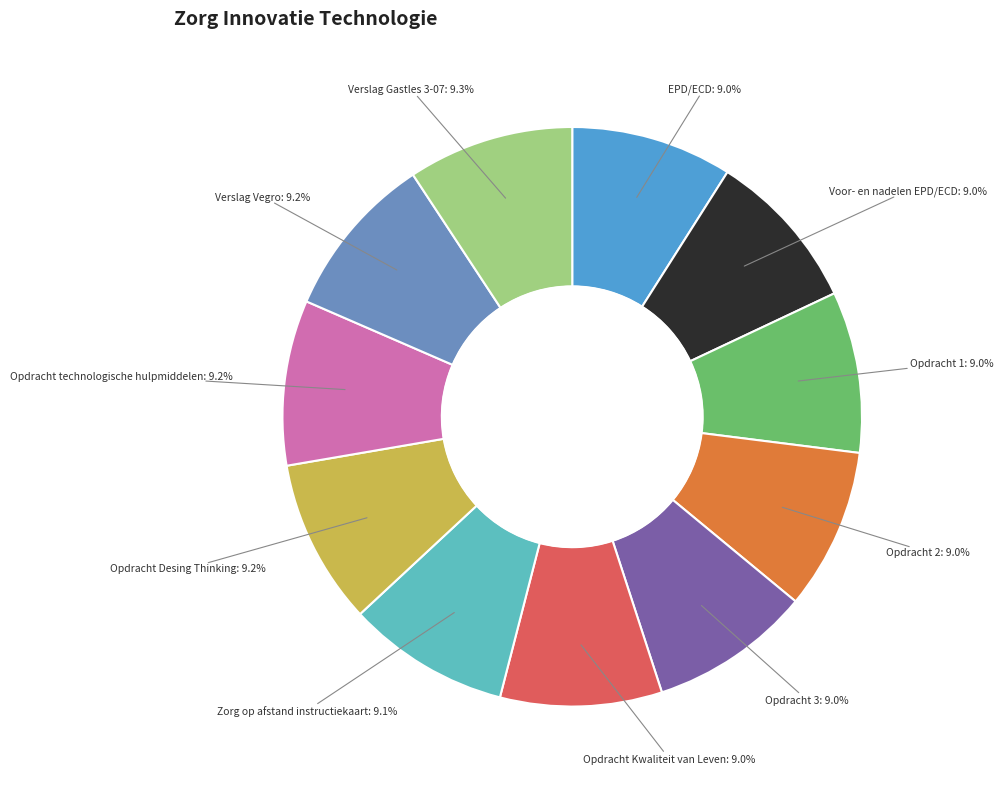

Approximately how many times larger is the value at Opdracht Kwaliteit van Leven compared to Verslag Gastles 3-07?

1.0